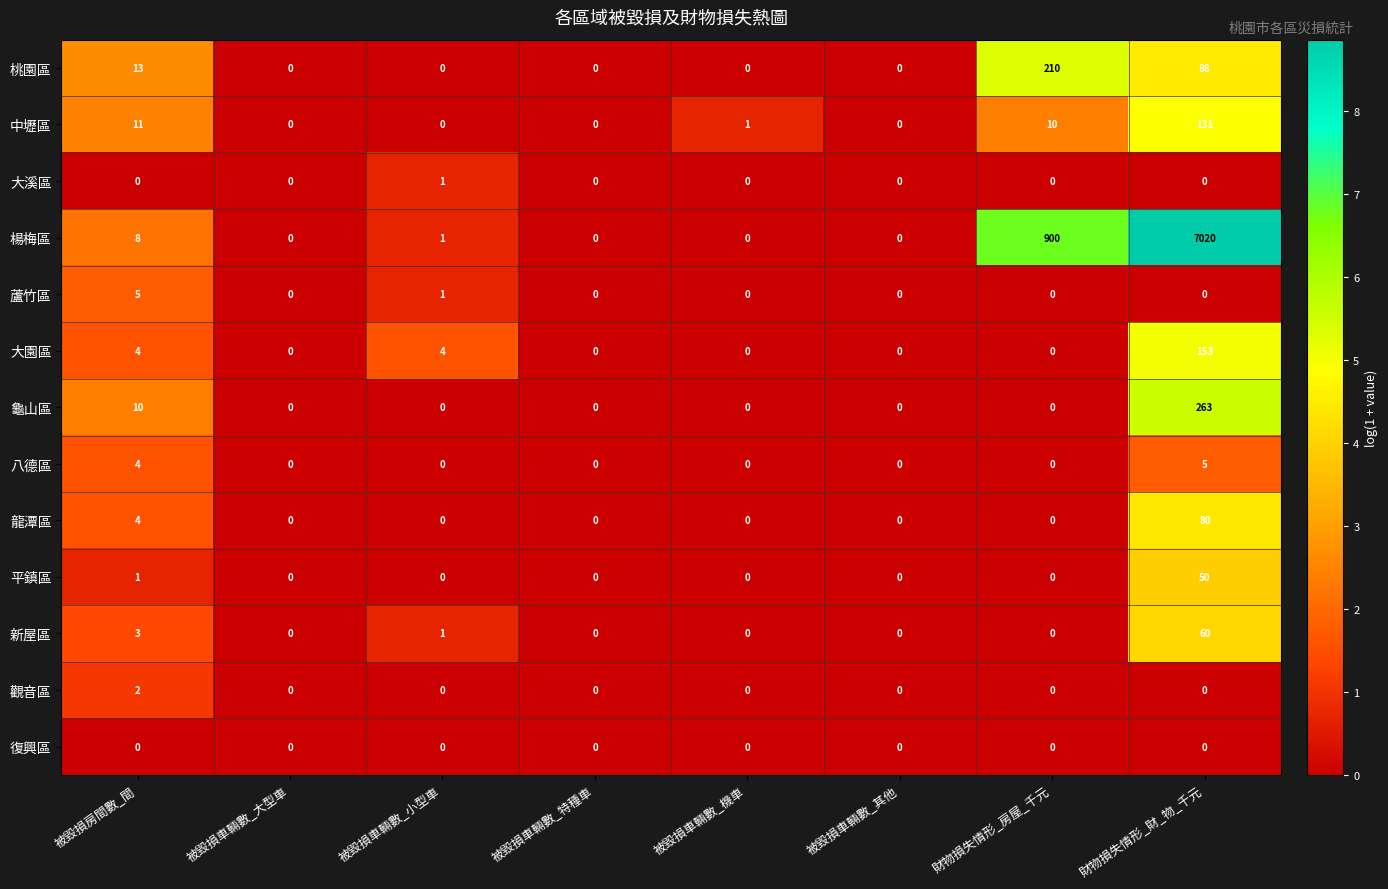

What is the total value across all series at 財物損失情形_房屋_千元?

1120